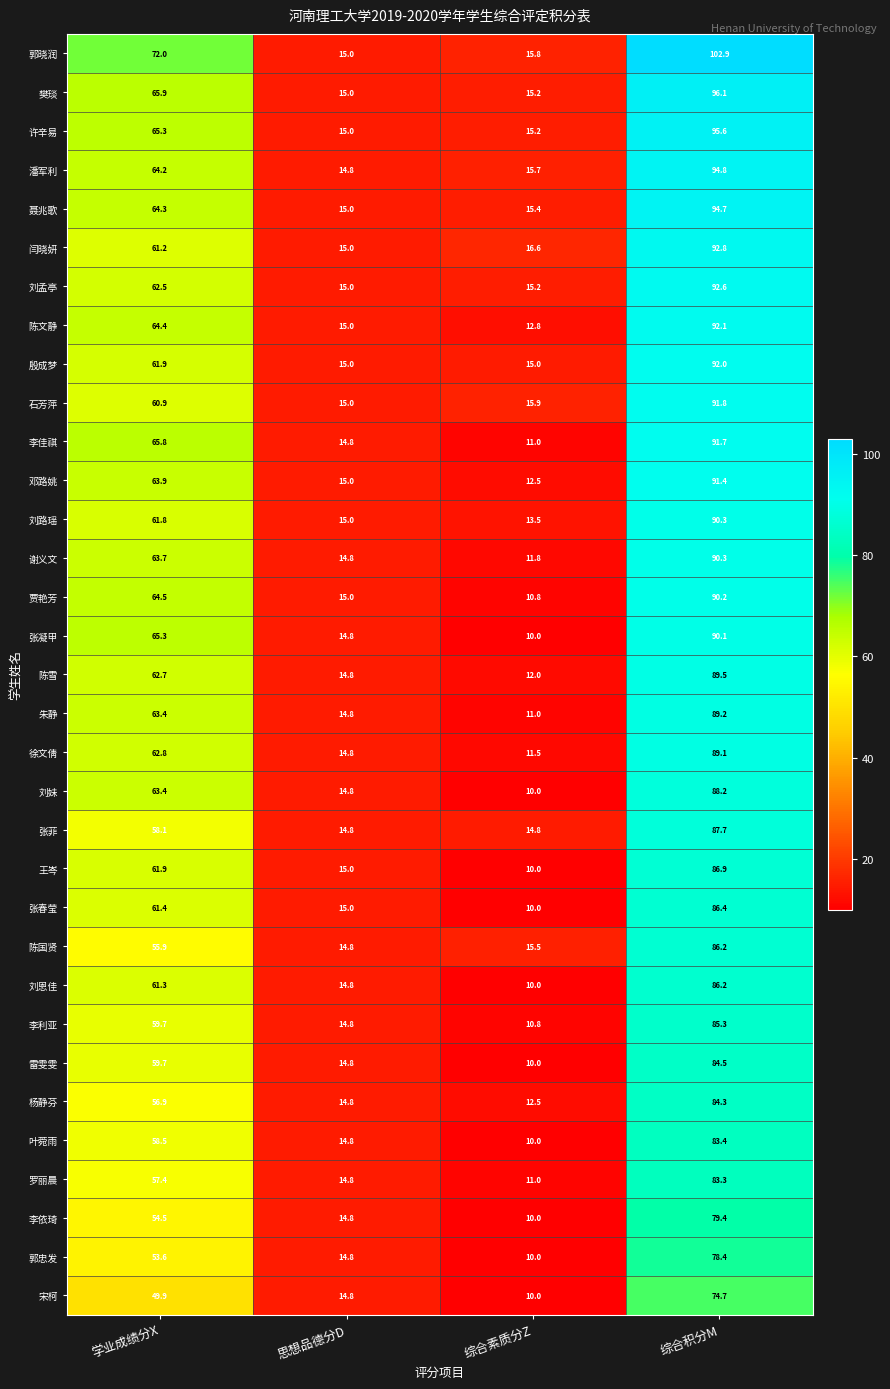

What is the maximum value shown in the chart?

102.9